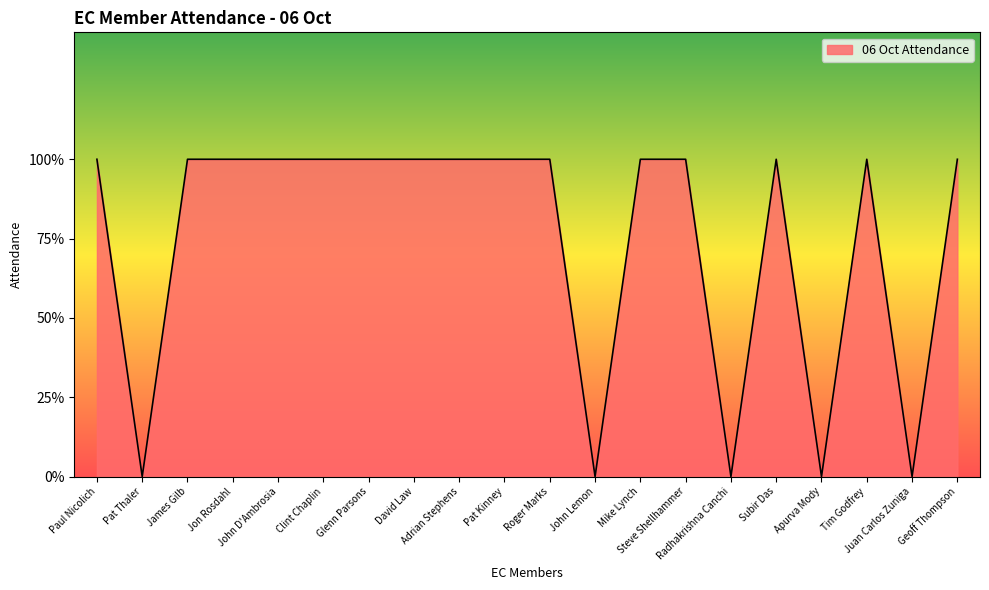

Does the chart display data point markers on the line(s)?

No